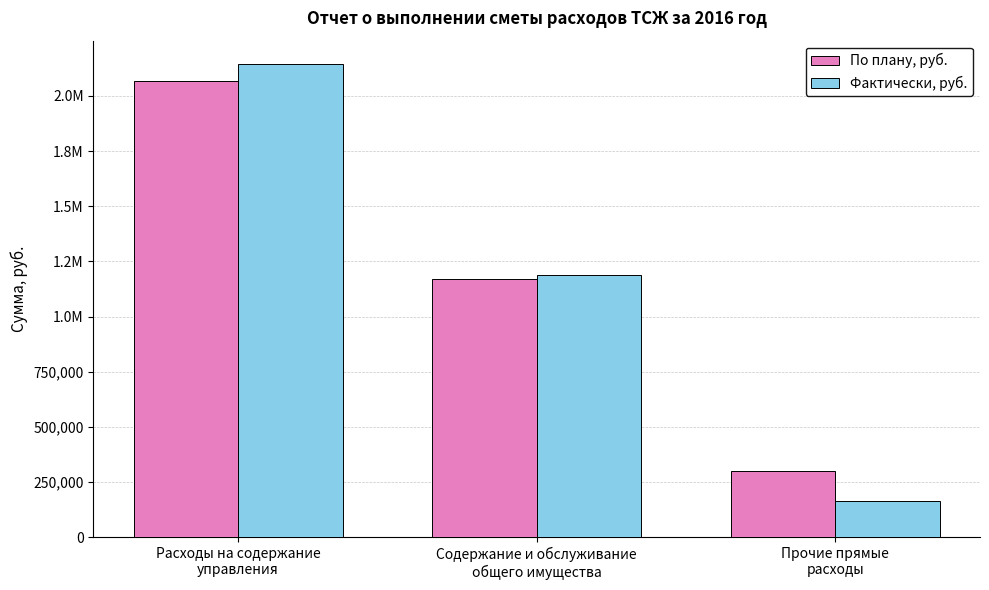

Which has a higher value, Расходы на содержание
управления or Прочие прямые
расходы?

Расходы на содержание
управления